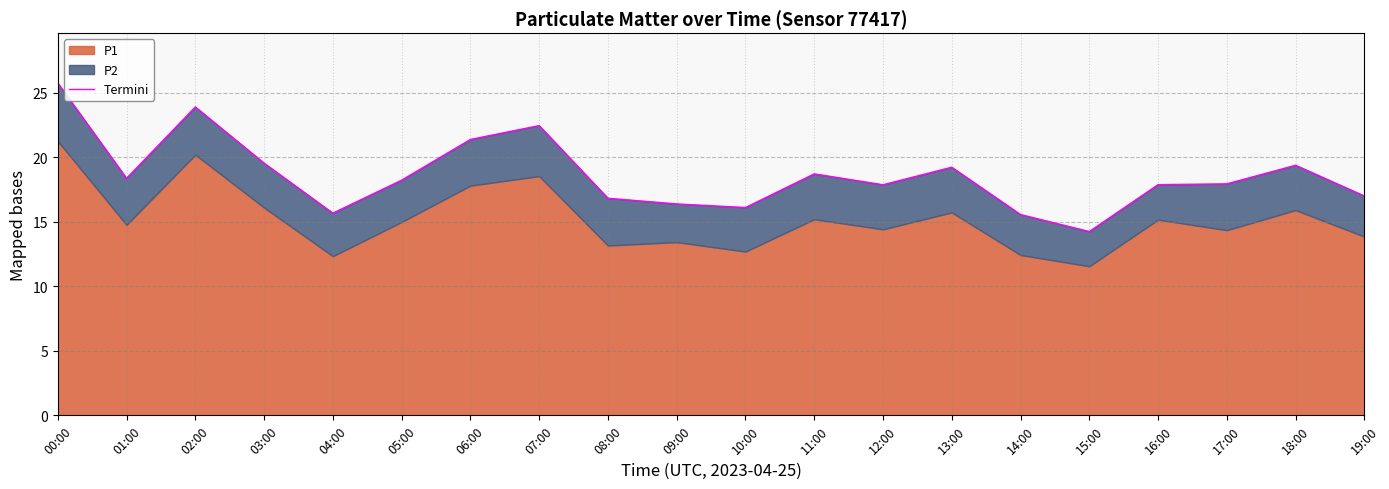

The chart shows a value of 9.1 at 19:00. True or false?

False